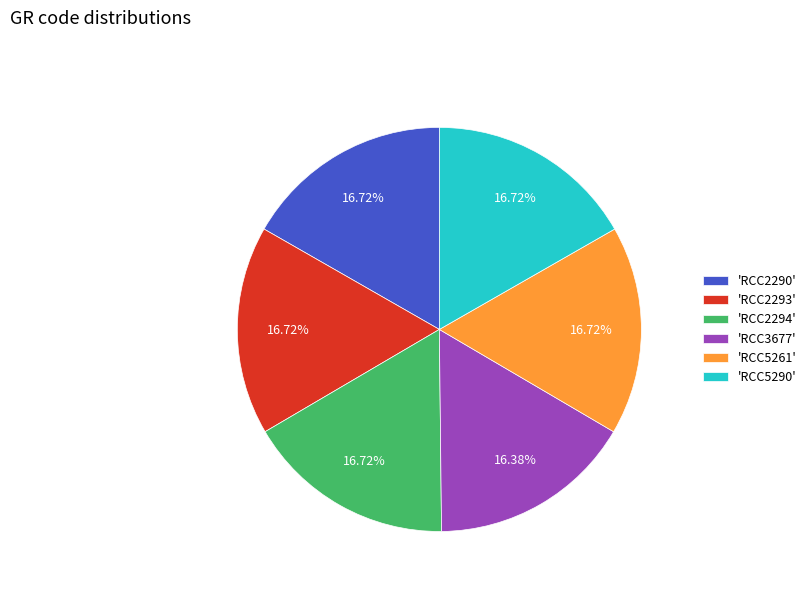

Does any single category account for the majority?

No